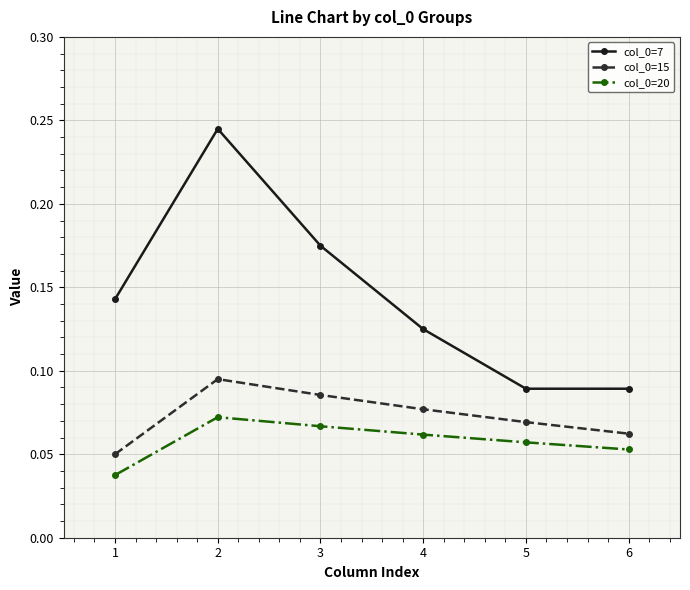

Count the col_0=7 values in the range 0 to 1.

6